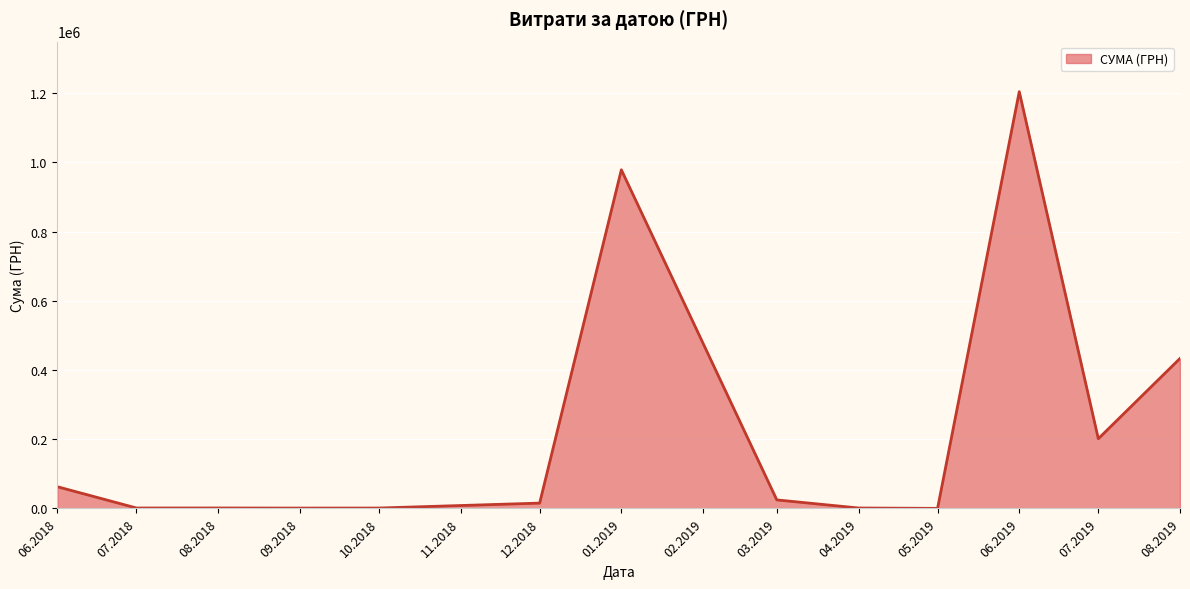

What is the greatest value displayed?

1204251.0